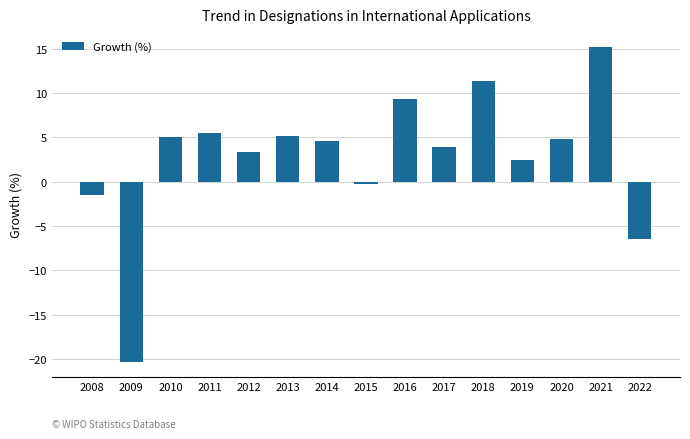

Does the chart contain any negative values?

Yes